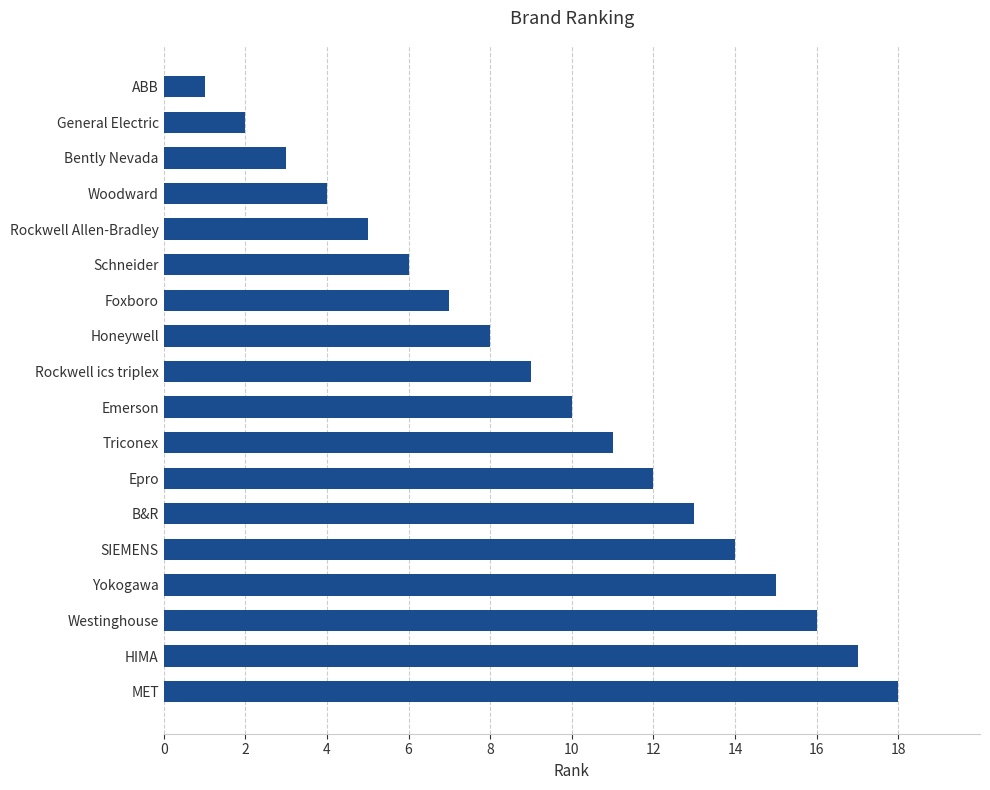

Which has a higher value, Triconex or Foxboro?

Triconex